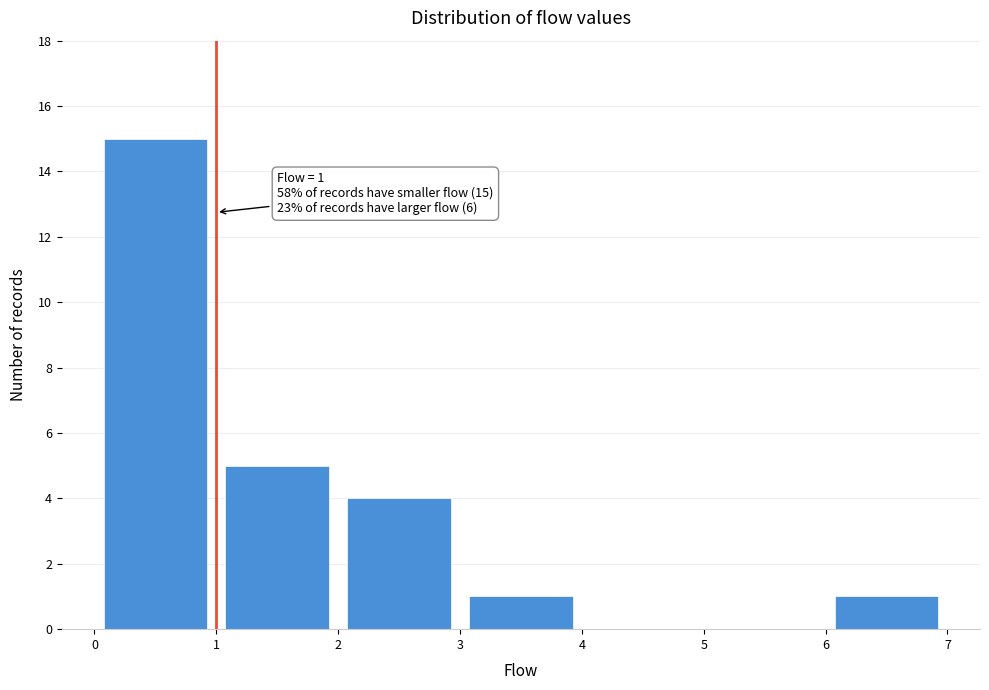

Which range on the x-axis has the tallest bar?

0 to 1